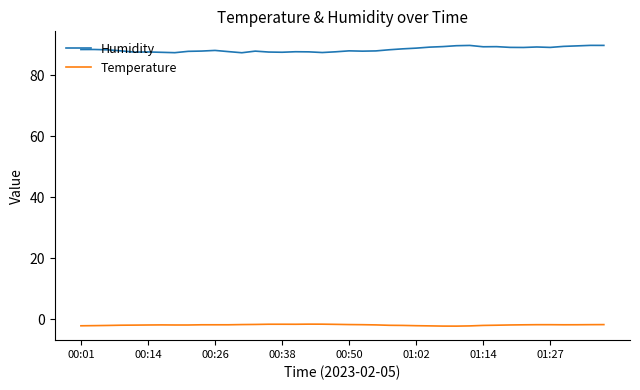

Which series has the largest range (max minus min)?

Humidity